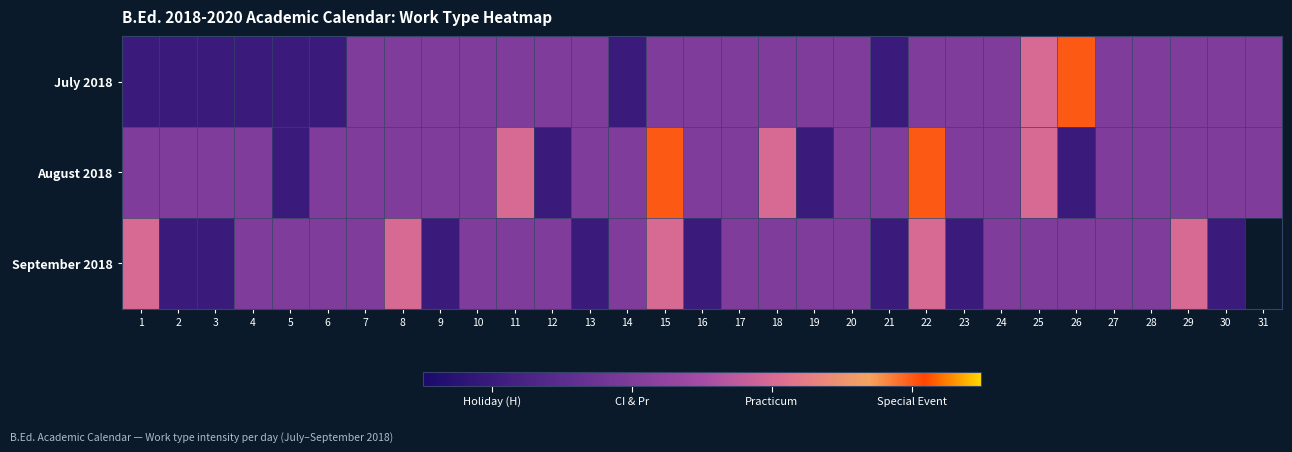

What is the total value across all series at 17?

3